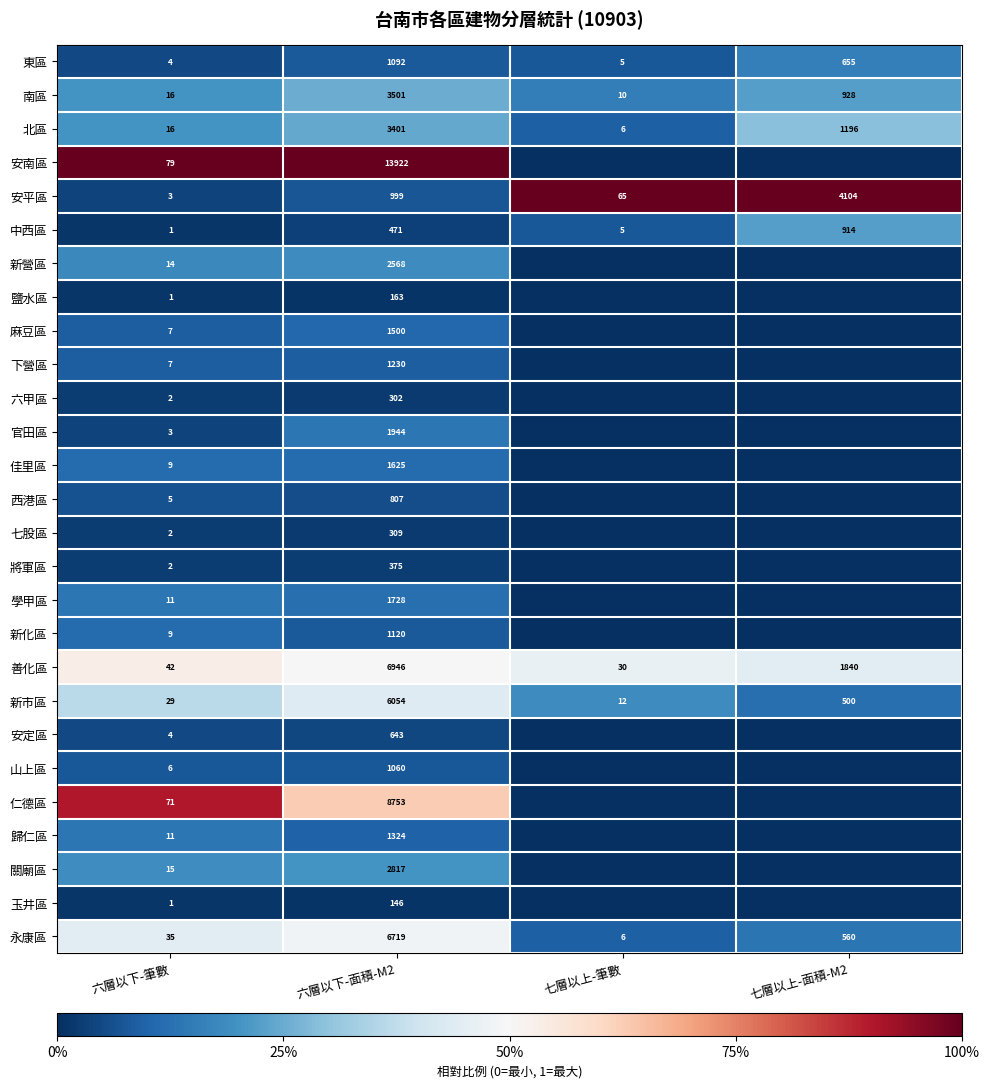

The value of 北區 at 七層以上-筆數 is 9. True or false?

False